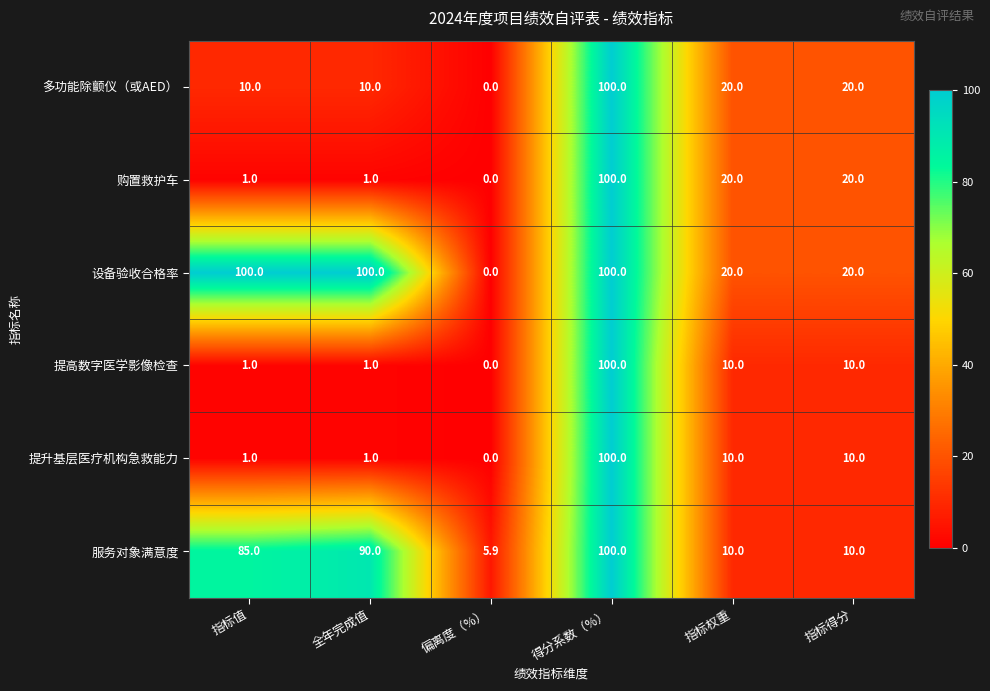

The 设备验收合格率 series shows 100.0 at 指标值. True or false?

True